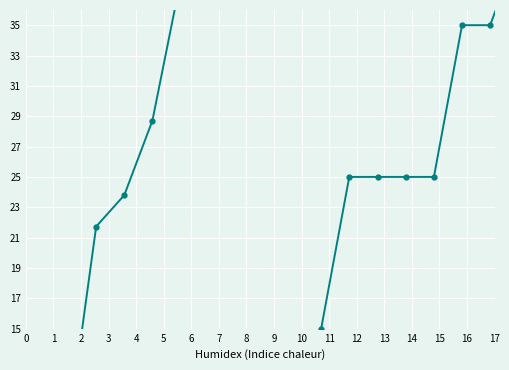

What is the difference between the maximum and minimum values in the Predicted SCORE series?

84.6